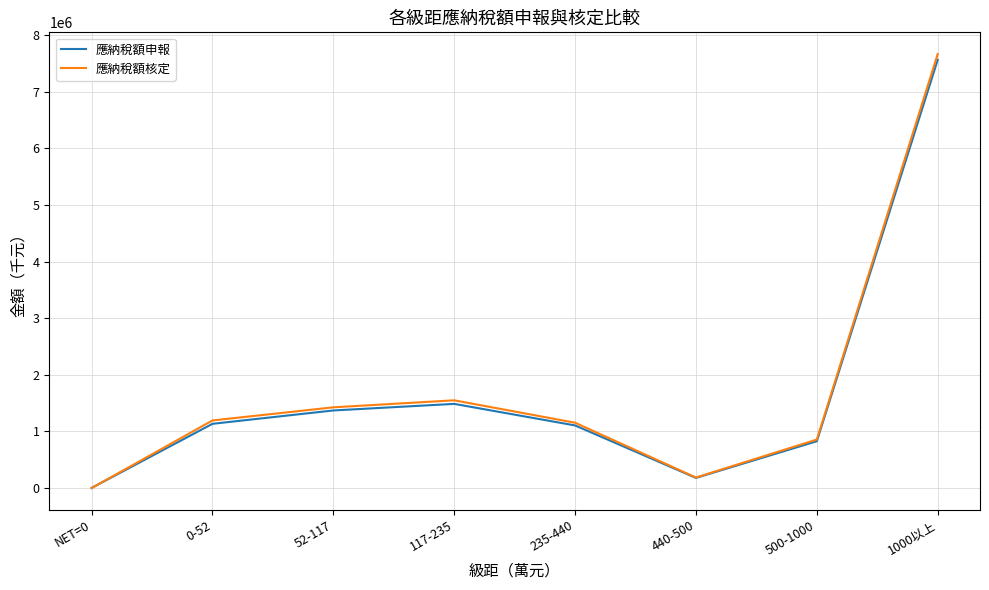

How many lines are shown in the chart?

2